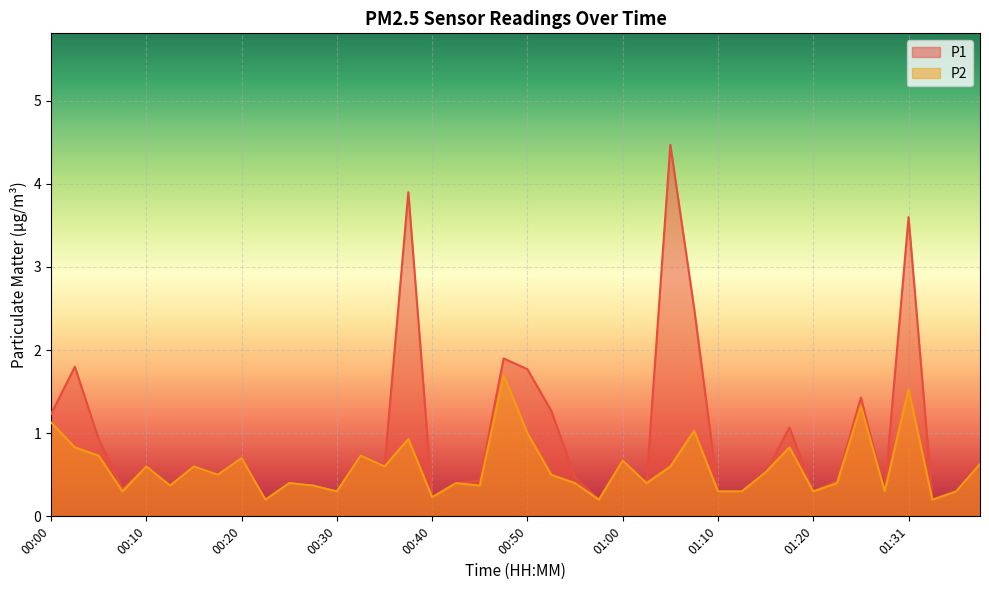

What is the difference between the maximum and minimum values in the P2 series?

1.5